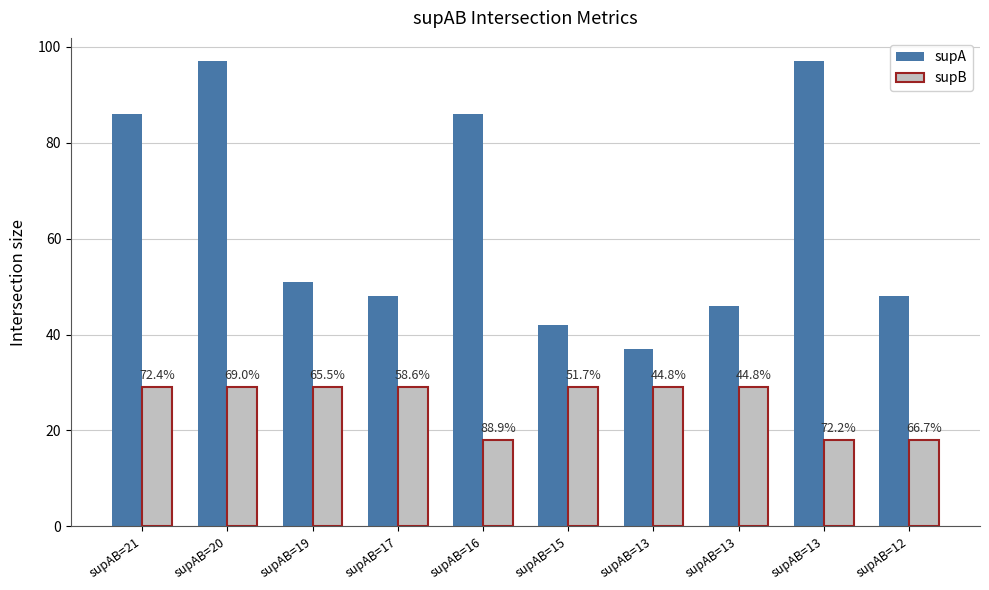

How many bars are there in each group?

2